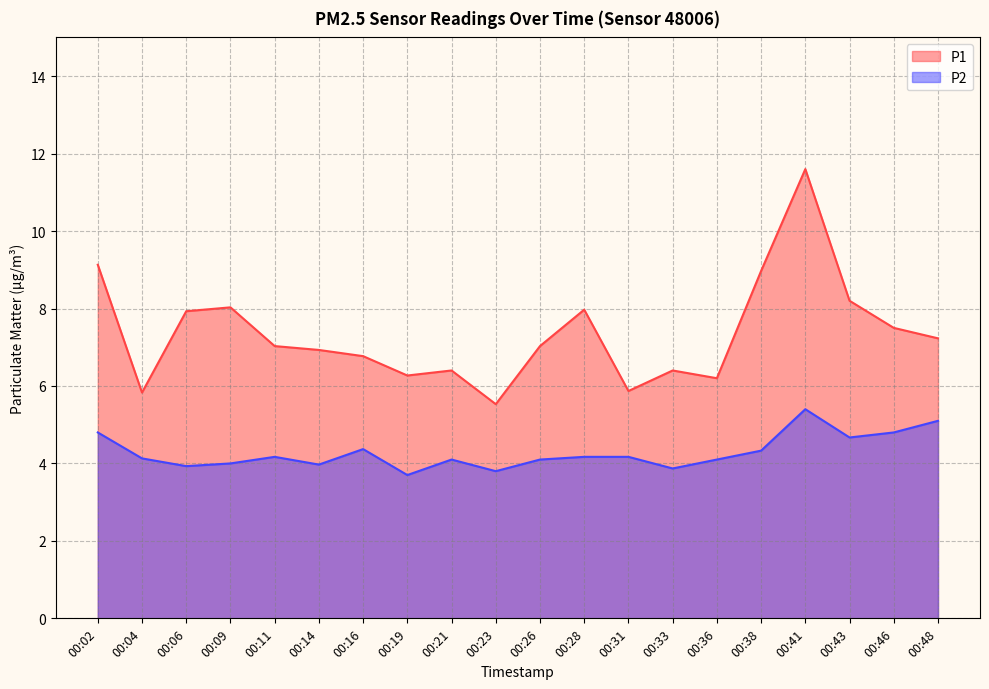

Reading right to left, list all the values displayed in this chart.

P1: 00:48=7.2	00:46=7.5	00:43=8.2	00:41=11.6	00:38=9.0	00:36=6.2	00:33=6.4	00:31=5.9	00:28=8.0	00:26=7.0	00:23=5.5	00:21=6.4	00:19=6.3	00:16=6.8	00:14=6.9	00:11=7.0	00:09=8.0	00:06=7.9	00:04=5.8	00:02=9.1
P2: 00:48=5.1	00:46=4.8	00:43=4.7	00:41=5.4	00:38=4.3	00:36=4.1	00:33=3.9	00:31=4.2	00:28=4.2	00:26=4.1	00:23=3.8	00:21=4.1	00:19=3.7	00:16=4.4	00:14=4.0	00:11=4.2	00:09=4.0	00:06=3.9	00:04=4.1	00:02=4.8